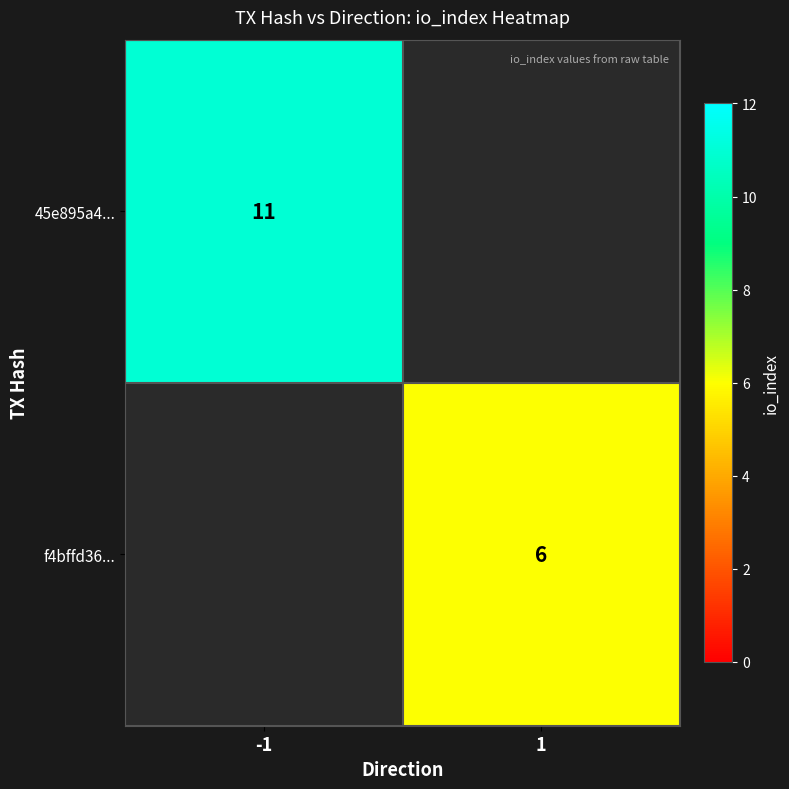

Which label corresponds to the smallest value in the chart?

1